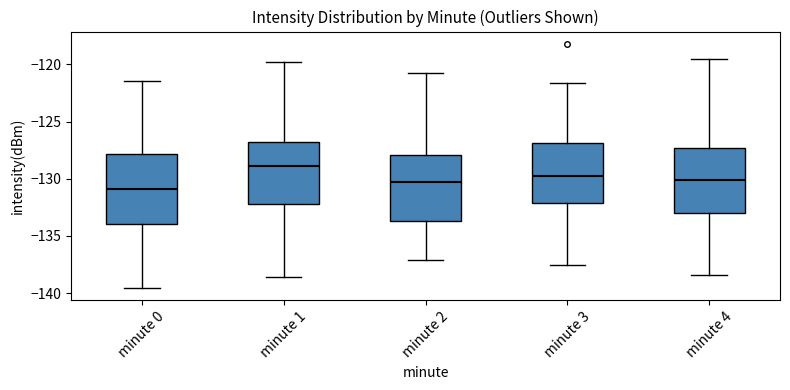

Reading left to right, transcribe this box plot: for each box, give where its median line is, the range the box spans, and where its two whiskers end, as read against the y-axis. The values are not printed on the chart, so give them approximately, as read against the axis.

minute 0: median -131.0, box -134.0 to -128.0, whiskers -139.5 to -121.5
minute 1: median -129.0, box -132.0 to -127.0, whiskers -138.5 to -120.0
minute 2: median -130.5, box -133.5 to -128.0, whiskers -137.0 to -121.0
minute 3: median -129.5, box -132.0 to -127.0, whiskers -137.5 to -121.5
minute 4: median -130.0, box -133.0 to -127.5, whiskers -138.5 to -119.5